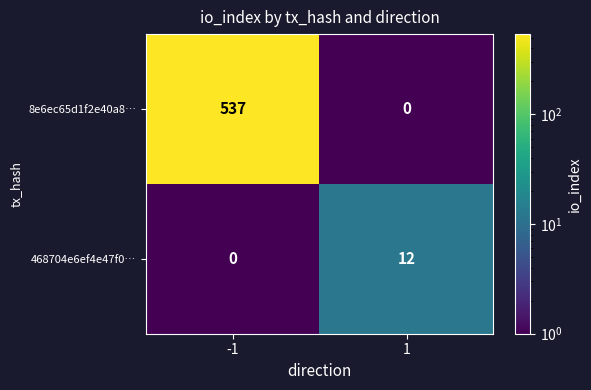

What is the greatest value displayed?

537